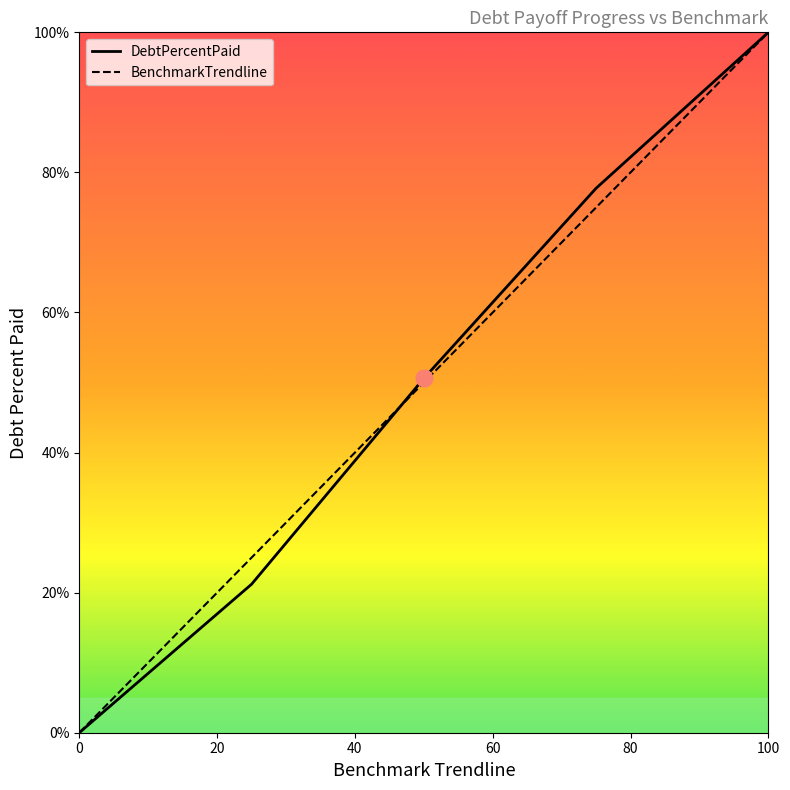

Which series has the widest spread of values?

DebtPercentPaid